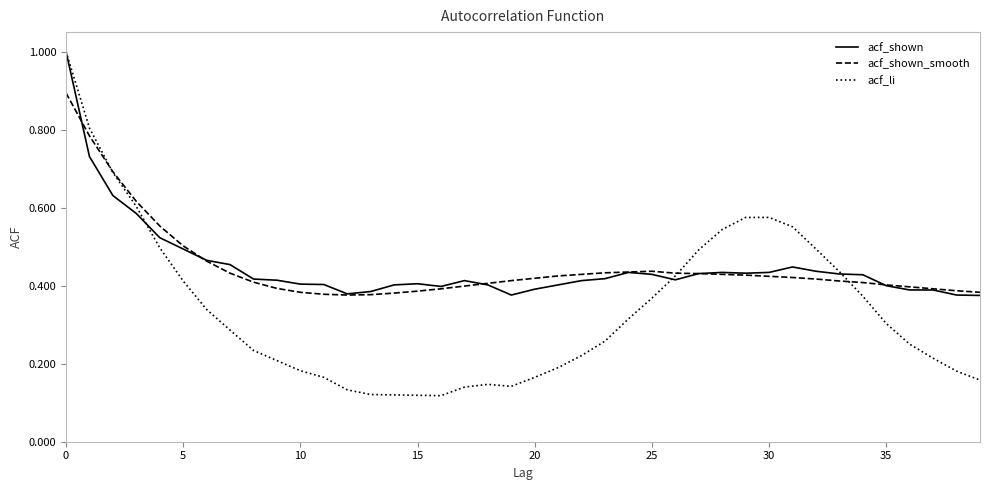

Which series has the widest spread of values?

acf_li